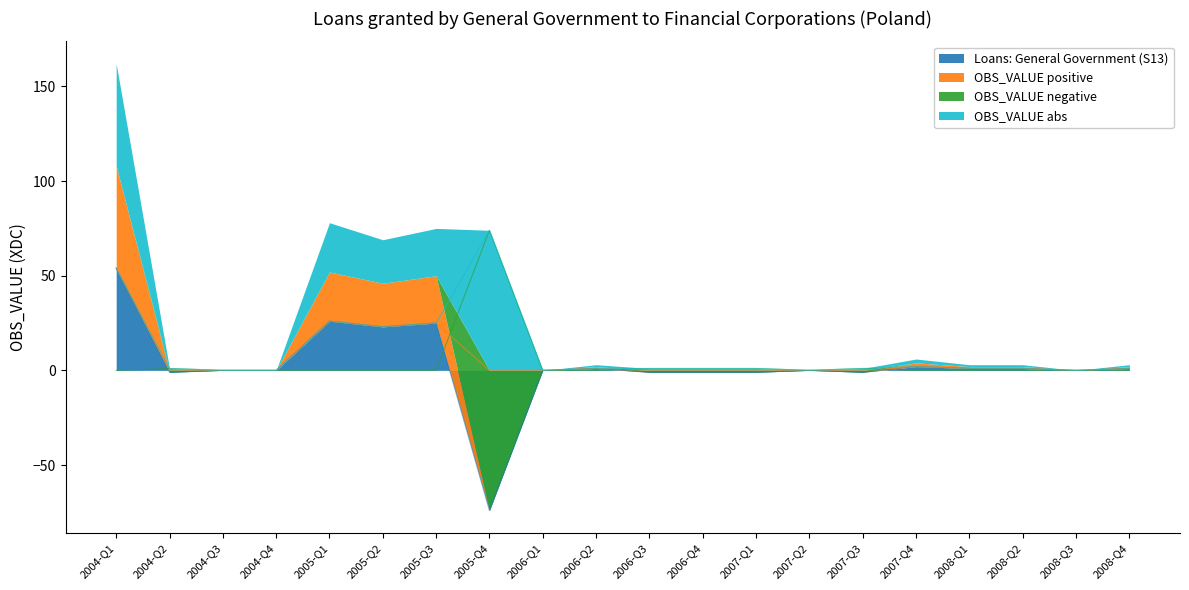

True or false: OBS_VALUE positive has a value of 71 at 2004-Q1.

False